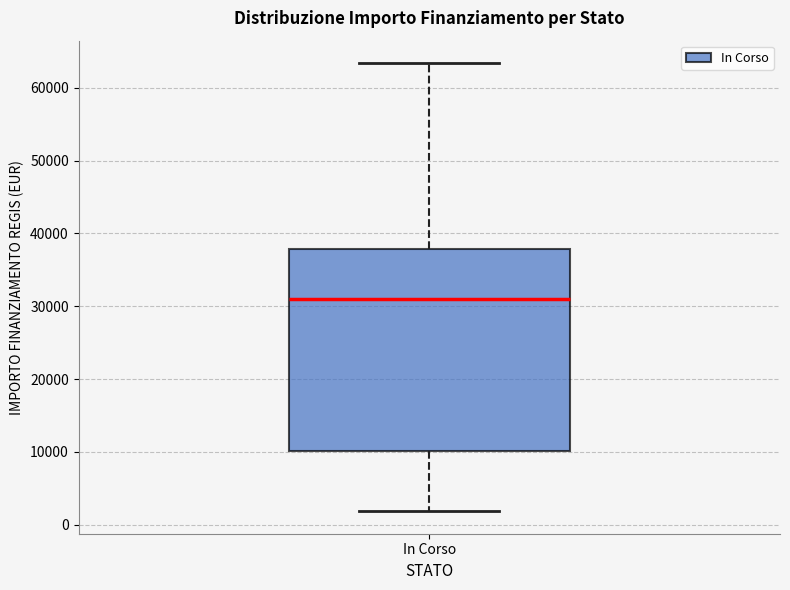

Read this box plot against the y-axis: the position of the median line, the range covered by the box, and the ends of both whiskers. The values are not printed on the chart, so give them approximately, as read against the axis.

median 31000, box 10000 to 38000, whiskers 2000 to 63000